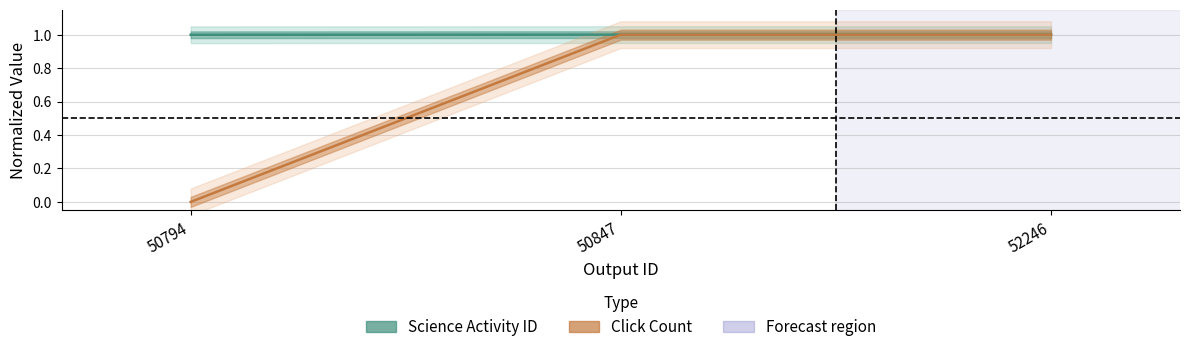

Count the Click Count values in the range 0 to 1.

3